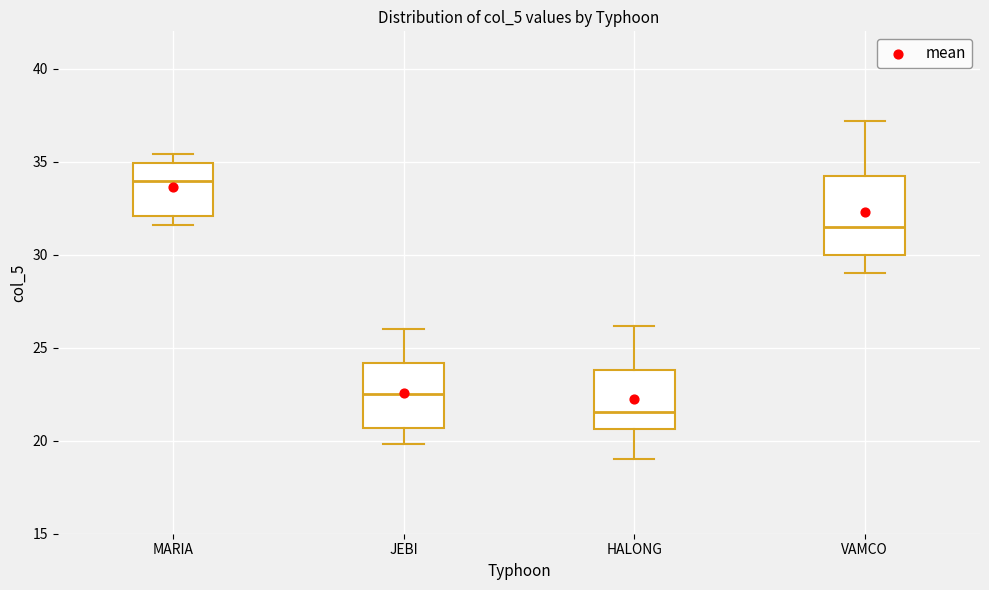

Reading left to right, read every box against the y-axis: the position of its median line, the range the box covers, and the ends of its whiskers. The values are not printed on the chart, so give them approximately, as read against the axis.

MARIA: median 34.0, box 32.0 to 35.0, whiskers 31.5 to 35.5
JEBI: median 22.5, box 20.5 to 24.0, whiskers 20.0 to 26.0
HALONG: median 21.5, box 20.5 to 24.0, whiskers 19.0 to 26.0
VAMCO: median 31.5, box 30.0 to 34.0, whiskers 29.0 to 37.0